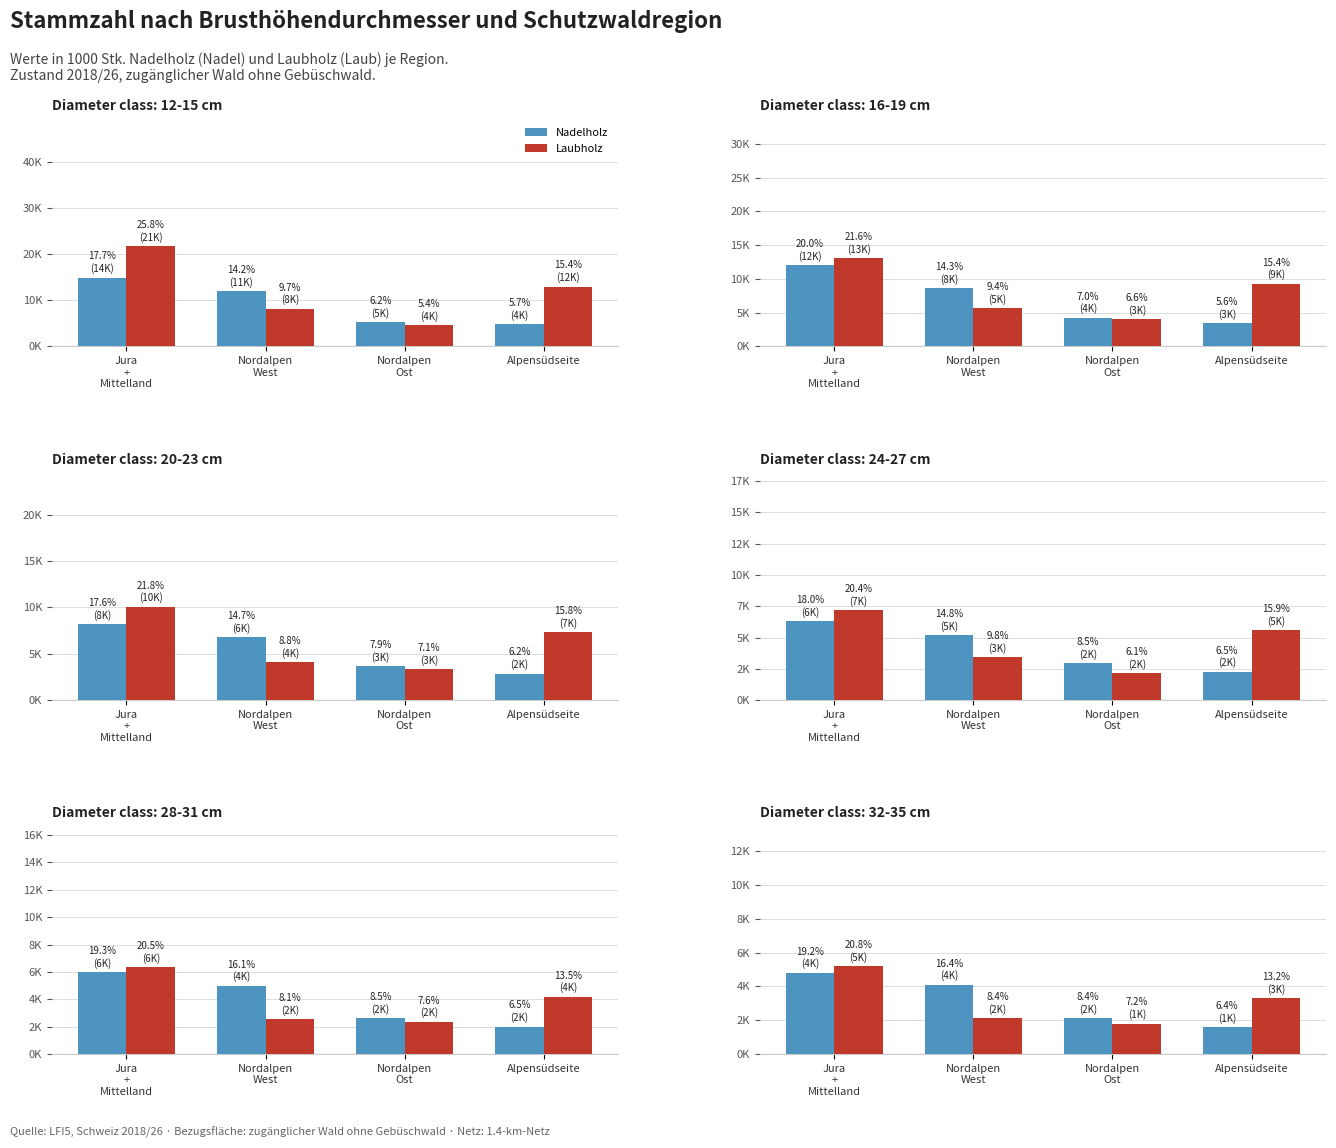

What is the sum of the Laubholz values at Nordalpen
West and Nordalpen
Ost?

3900